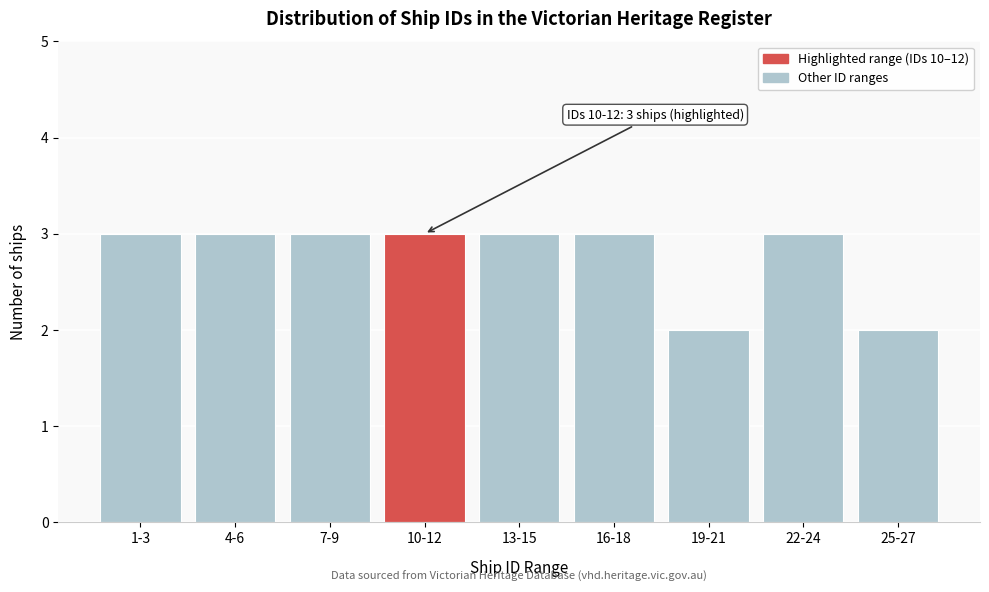

Reading left to right, list all the values displayed in this chart.

1-3=3	4-6=3	7-9=3	10-12=3	13-15=3	16-18=3	19-21=2	22-24=3	25-27=2